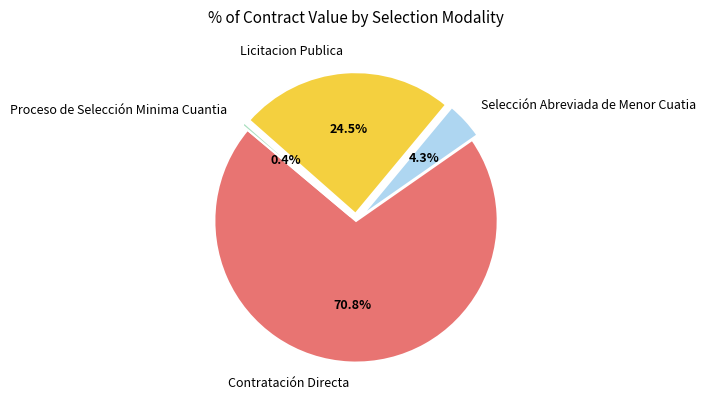

Combined, what portion of the pie is Licitacion Publica and Contratación Directa?

95.3%